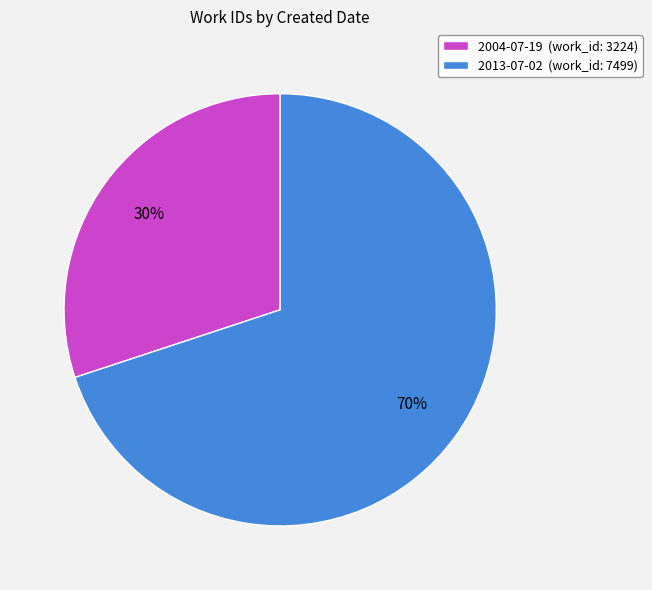

The 2013-07-02 slice represents 70% of the pie. True or false?

True